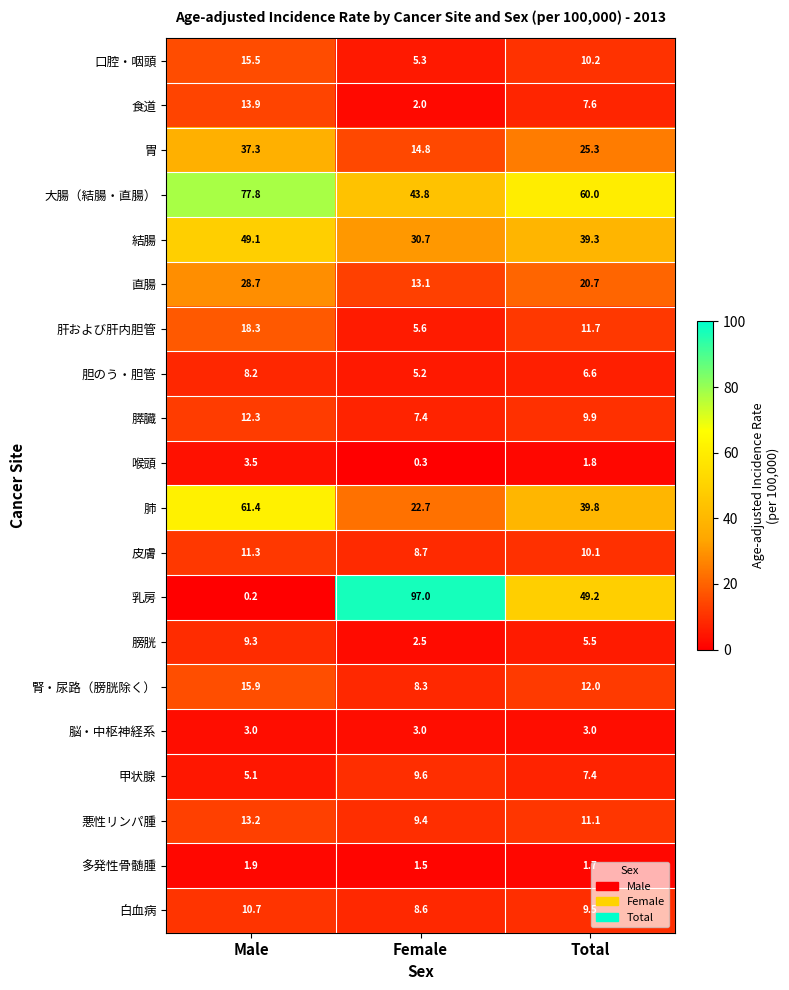

Count the number of categories in the chart.

3